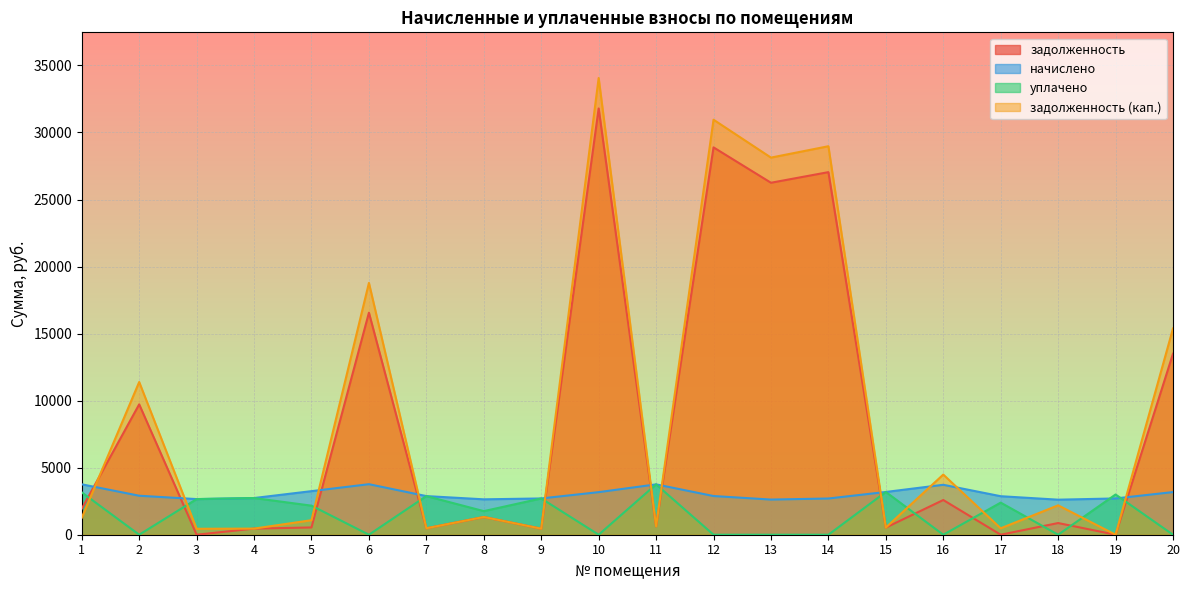

What is the difference between the maximum and minimum values in the уплачено series?

3755.2